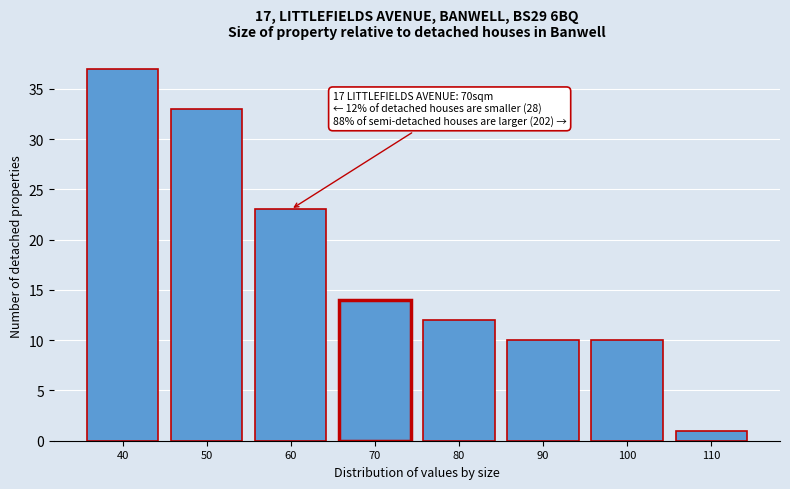

Reading left to right, extract all data points from this chart.

37	33	23	14	12	10	10	1